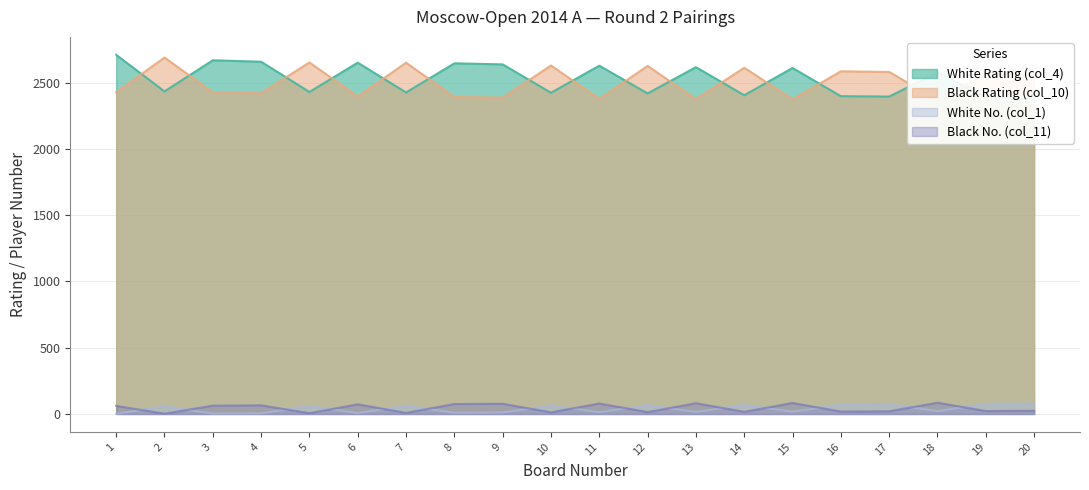

At which label does Black No. (col_11) reach its peak?

18